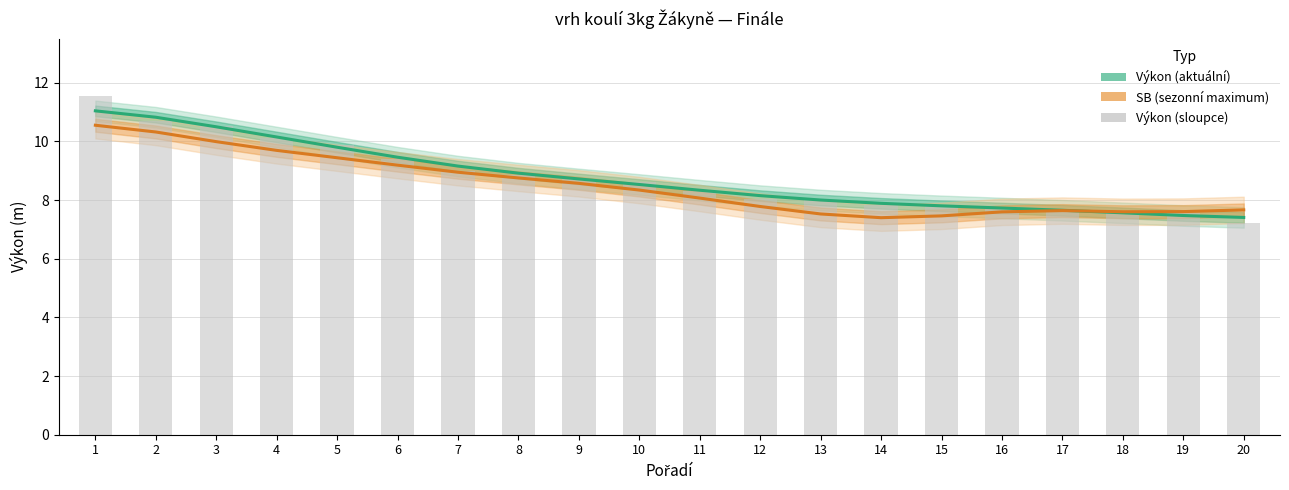

What is the approximate value of Výkon at 13?

8.0